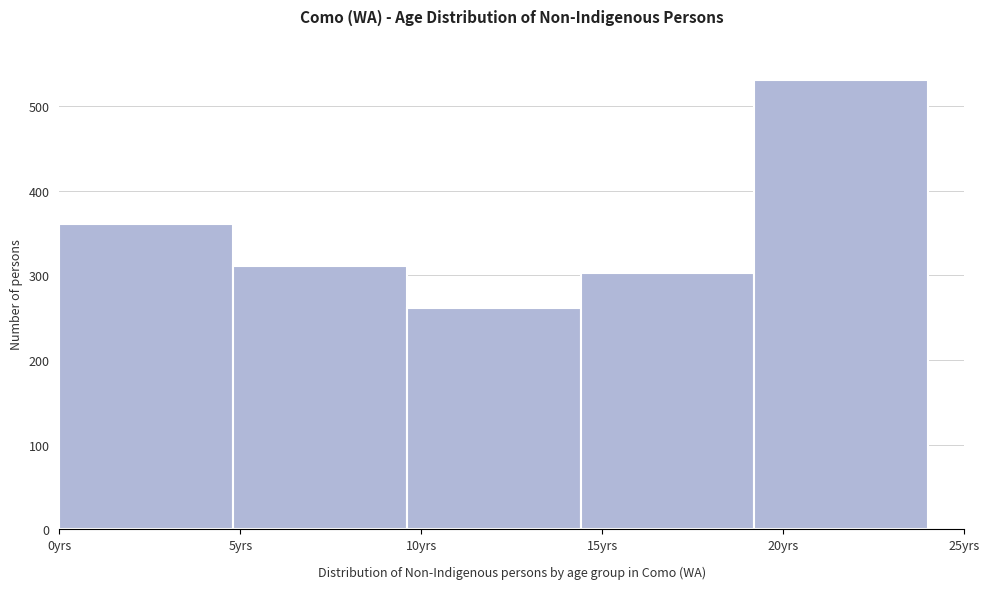

Reading left to right, list every bar in this chart as the range it spans on the x-axis followed by its height. Neither the bar edges nor the heights are printed on the chart, so give them approximately, as read against the axes.

0.0 to 4.8: 360
4.8 to 9.6: 310
9.6 to 14.4: 260
14.4 to 19.2: 300
19.2 to 24.0: 530